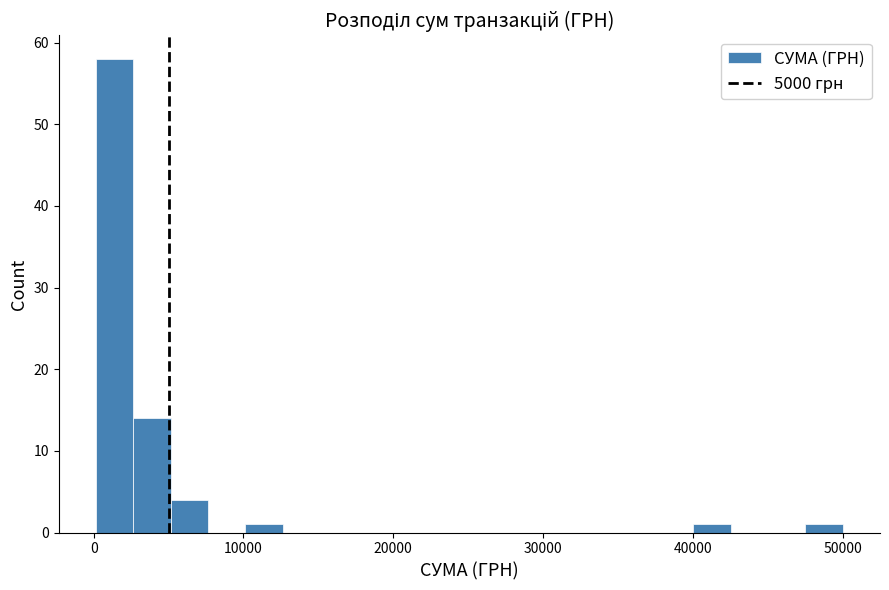

Read against the x-axis, roughly where is the centre of the tallest bar?

1000